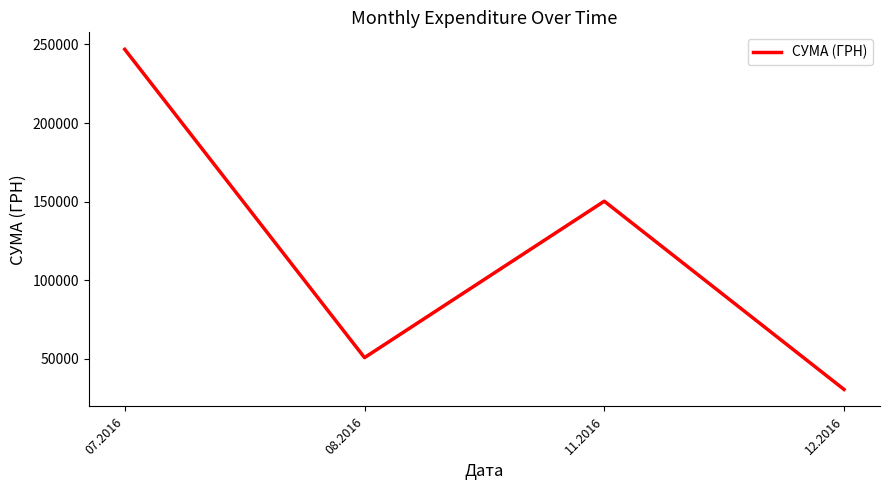

How many distinct data groups are displayed?

1